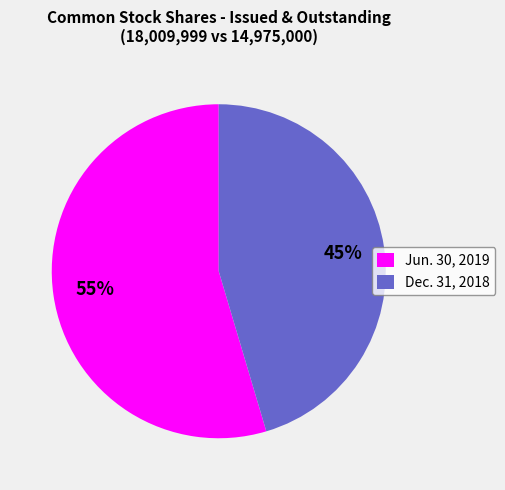

What is the smallest slice in the pie chart?

Dec. 31, 2018